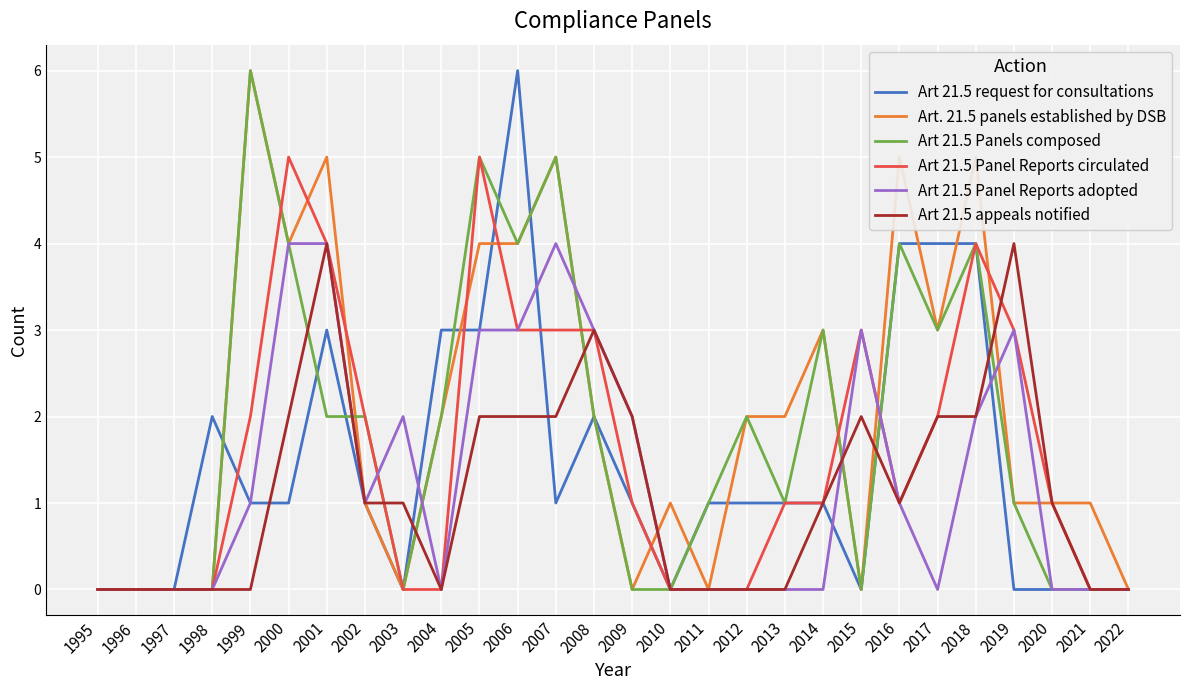

True or false: Art. 21.5 panels established by DSB has a value of 1 at 2020.

True